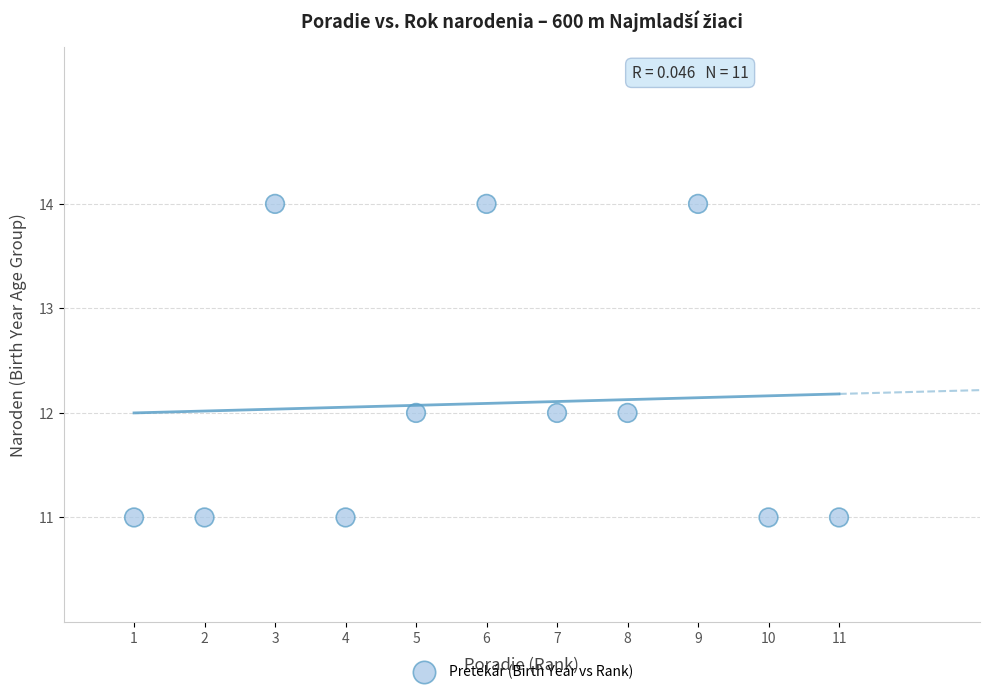

What is the average Y value?

12